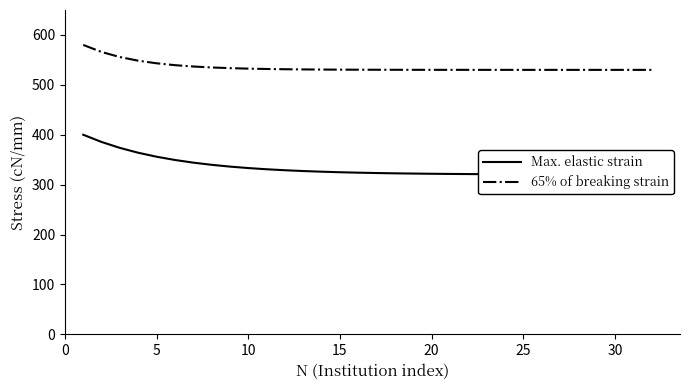

What is the minimum value shown in the chart?

320.2